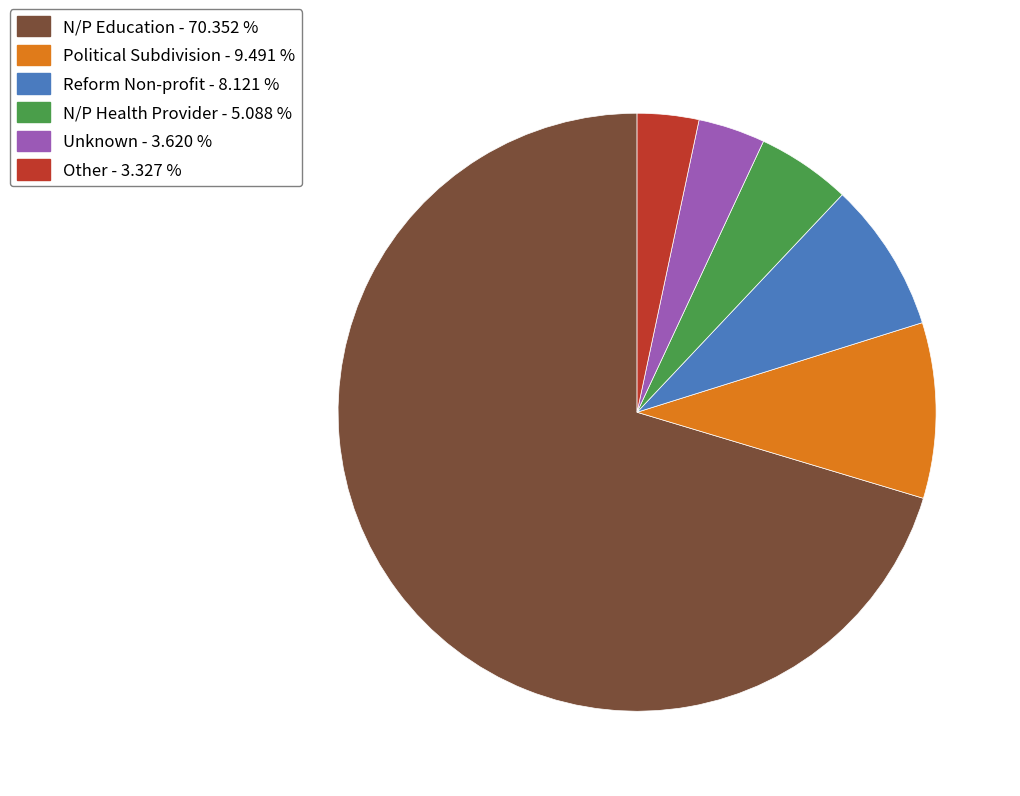

What is the ratio of the value at Other to the value at Reform Non-profit?

0.4